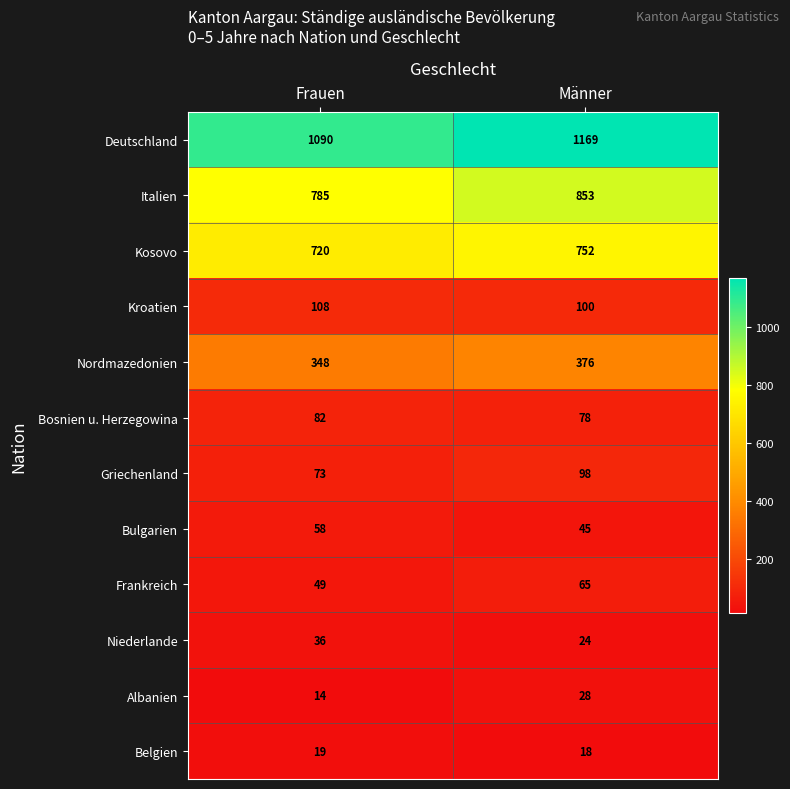

The Niederlande series shows 36 at Frauen. True or false?

True